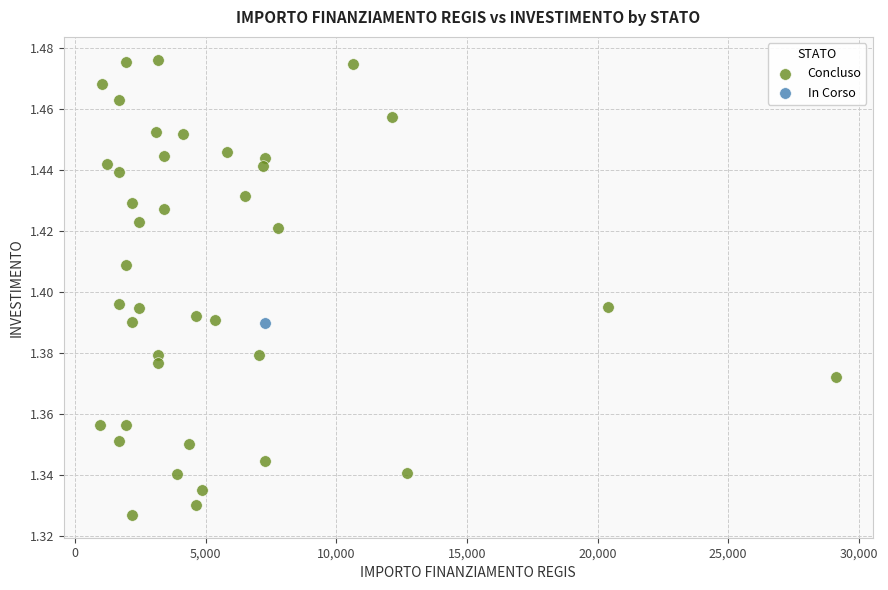

What are all the series names shown in the legend?

Concluso, In Corso